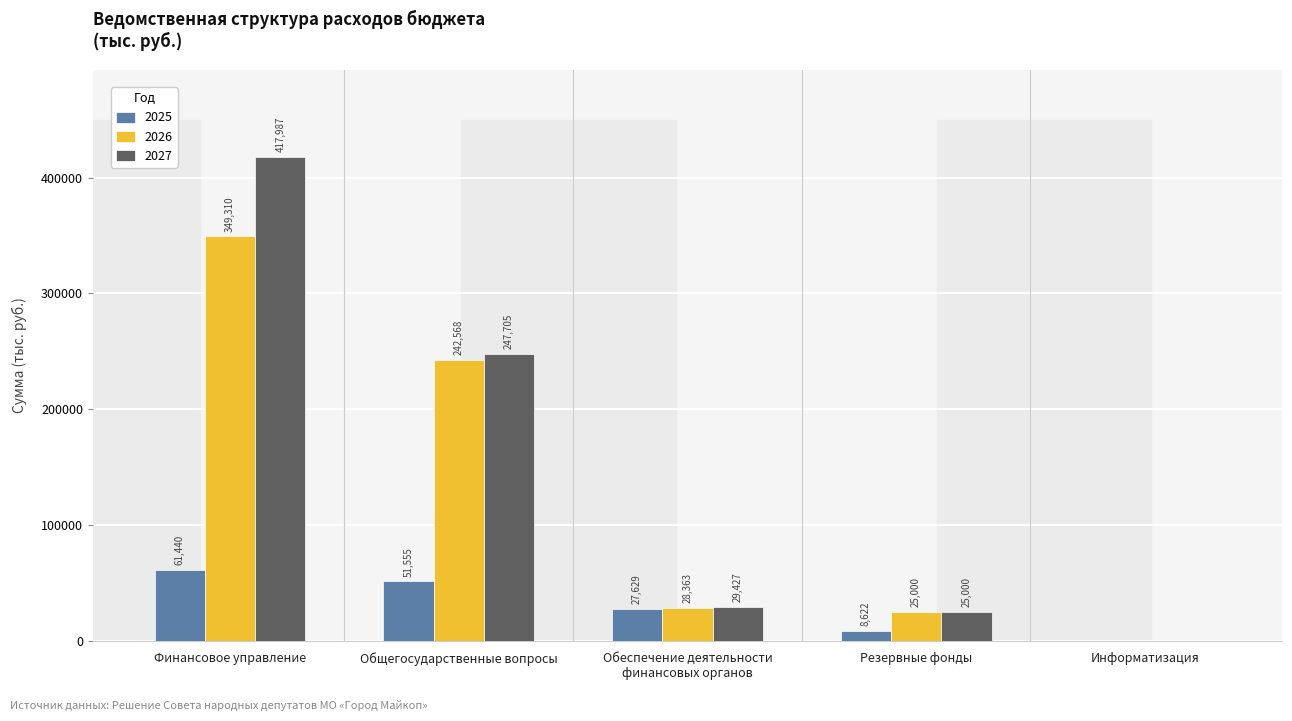

Where is 2027 nearest to the value 208993?

Общегосударственные вопросы